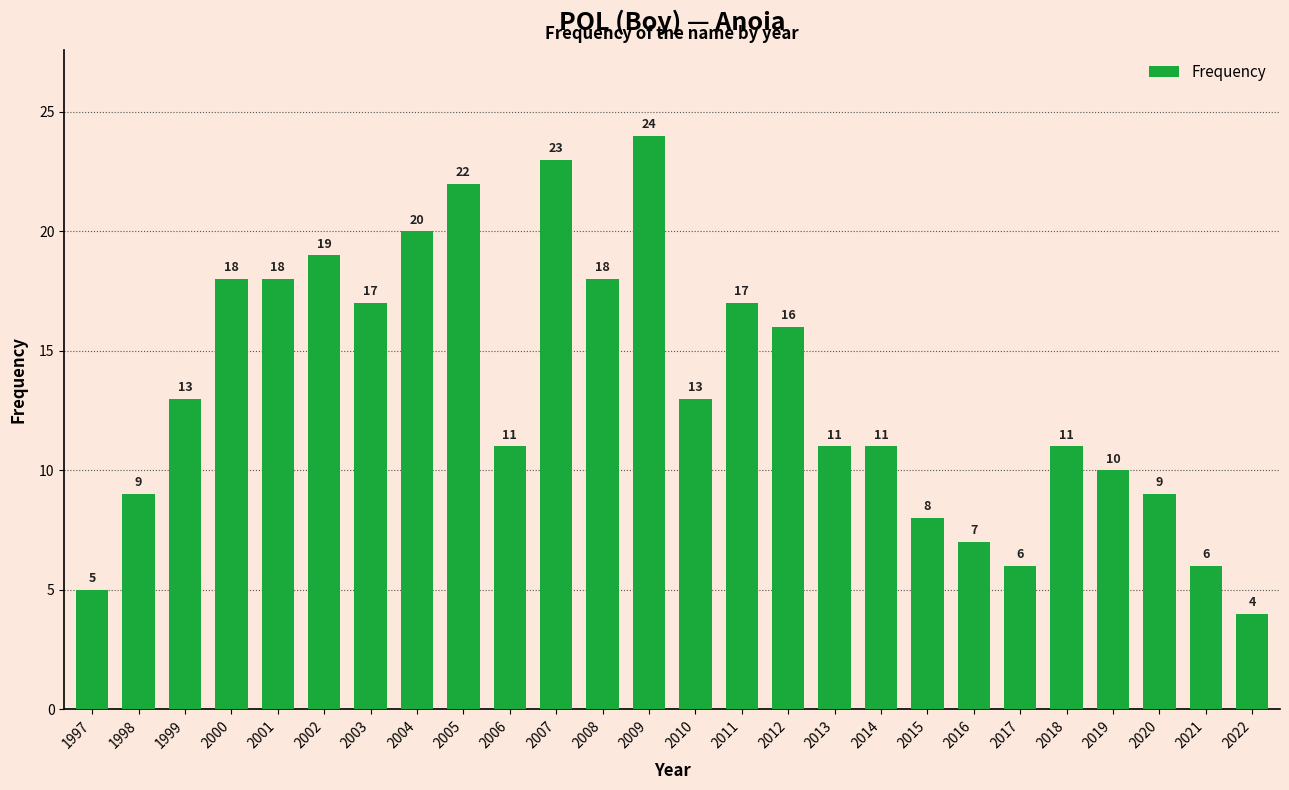

Reading left to right, transcribe all the data shown in this chart.

5	9	13	18	18	19	17	20	22	11	23	18	24	13	17	16	11	11	8	7	6	11	10	9	6	4